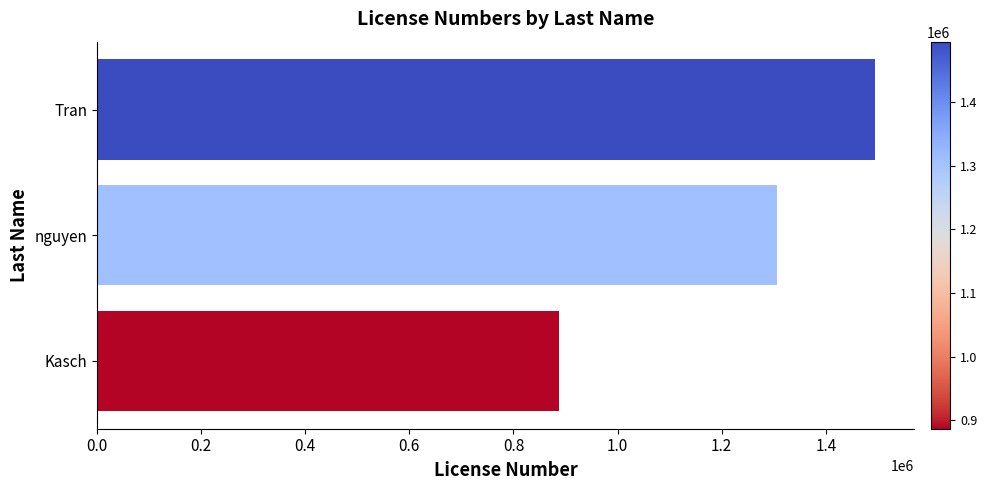

What is the minimum value shown in the chart?

886556